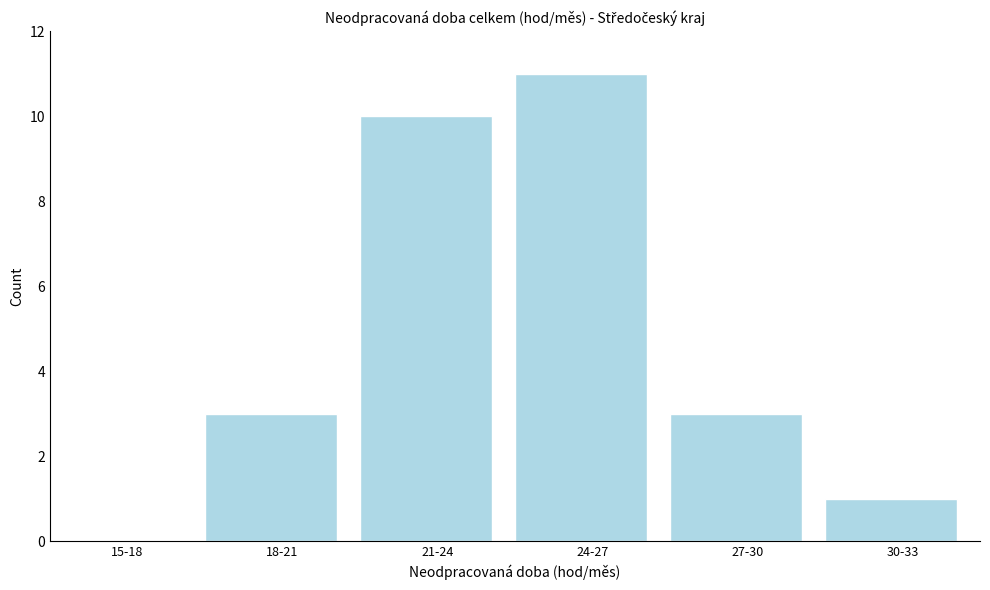

Reading left to right, transcribe all the data shown in this chart.

15-18=0	18-21=3	21-24=10	24-27=11	27-30=3	30-33=1